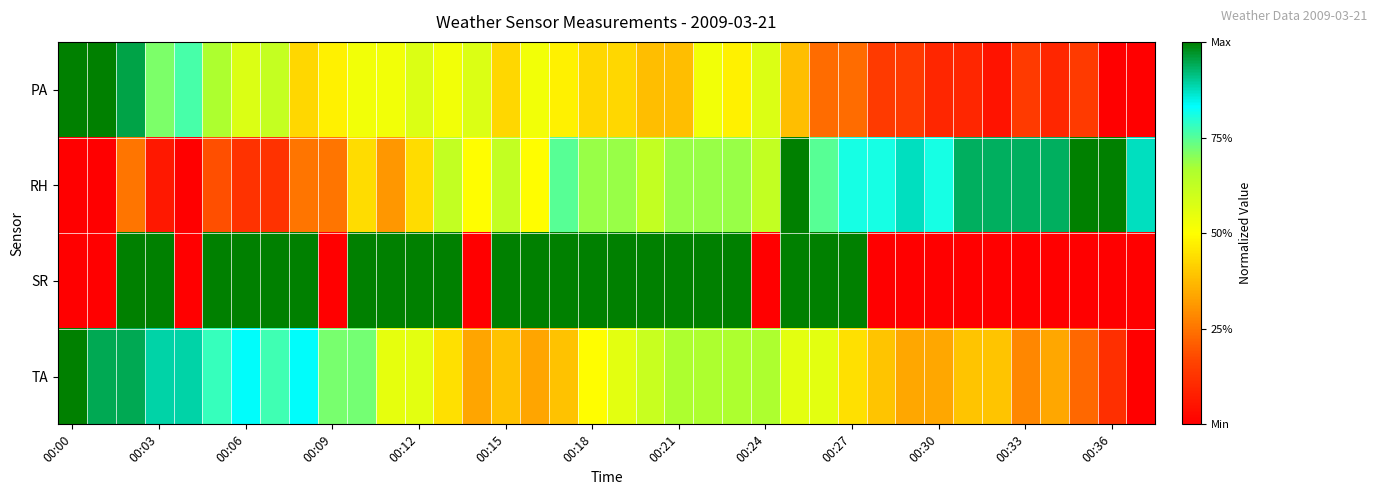

At how many categories does at least one series exceed 0?

38